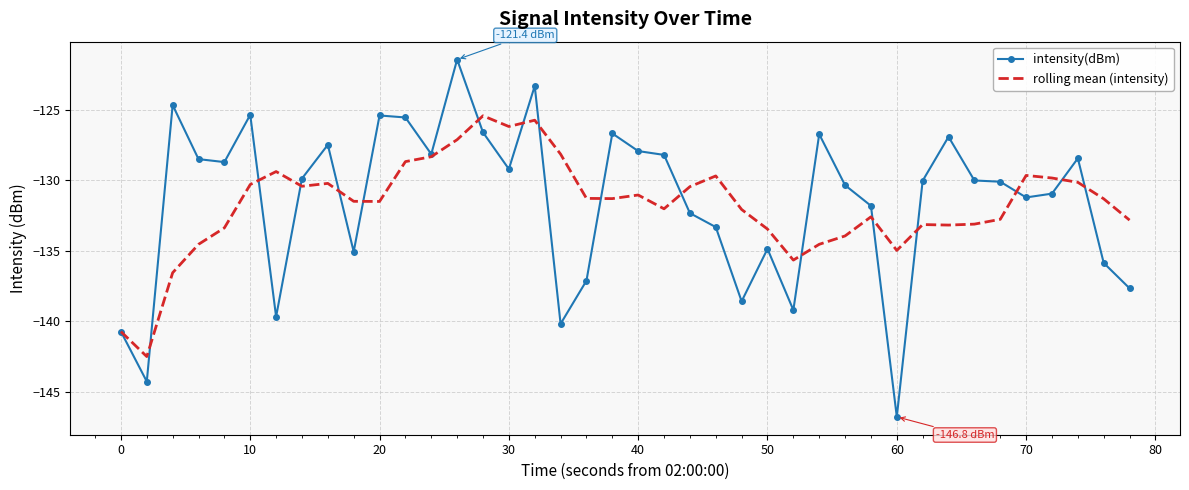

Which series has the widest spread of values?

intensity(dBm)